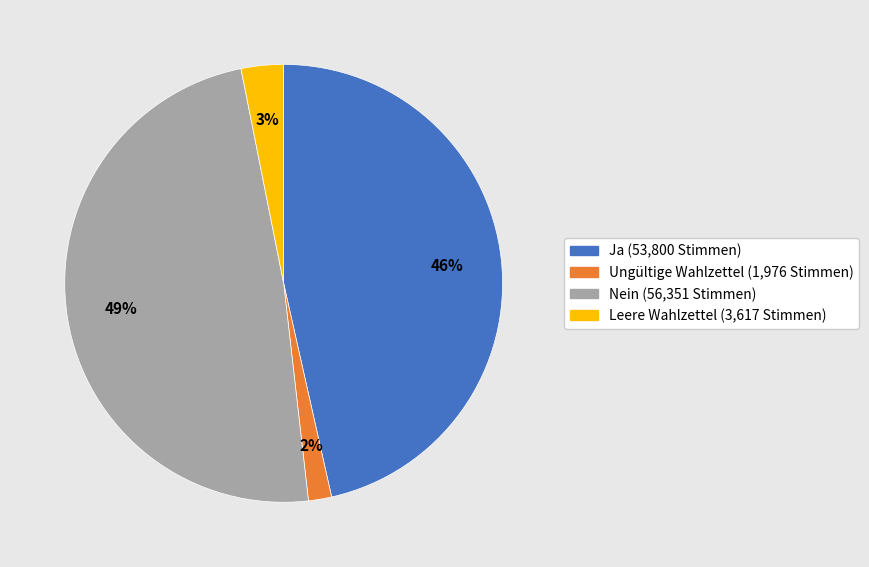

Is the sum of Ungültige Wahlzettel and Leere Wahlzettel greater than half?

No